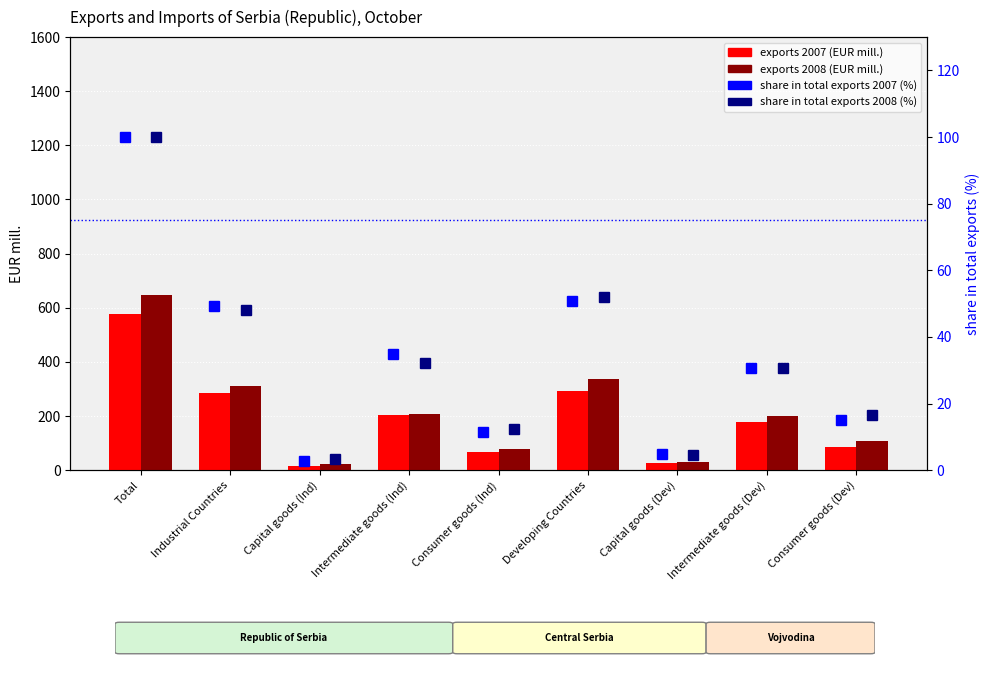

Which has a higher value, Developing Countries or Capital goods (Ind)?

Developing Countries